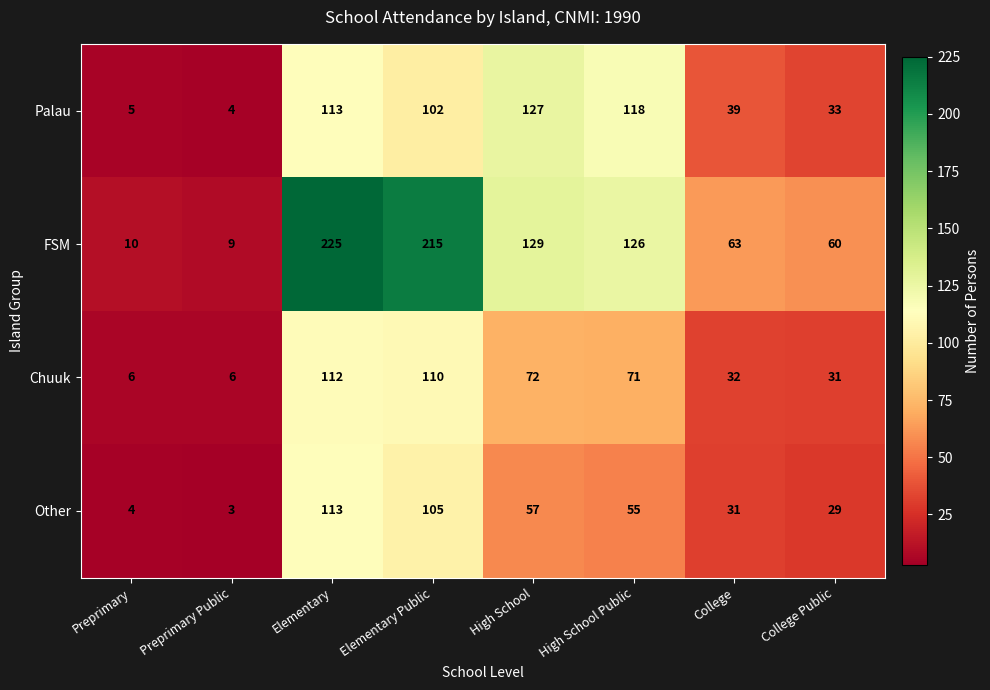

The value of Chuuk at High School Public is 71. True or false?

True